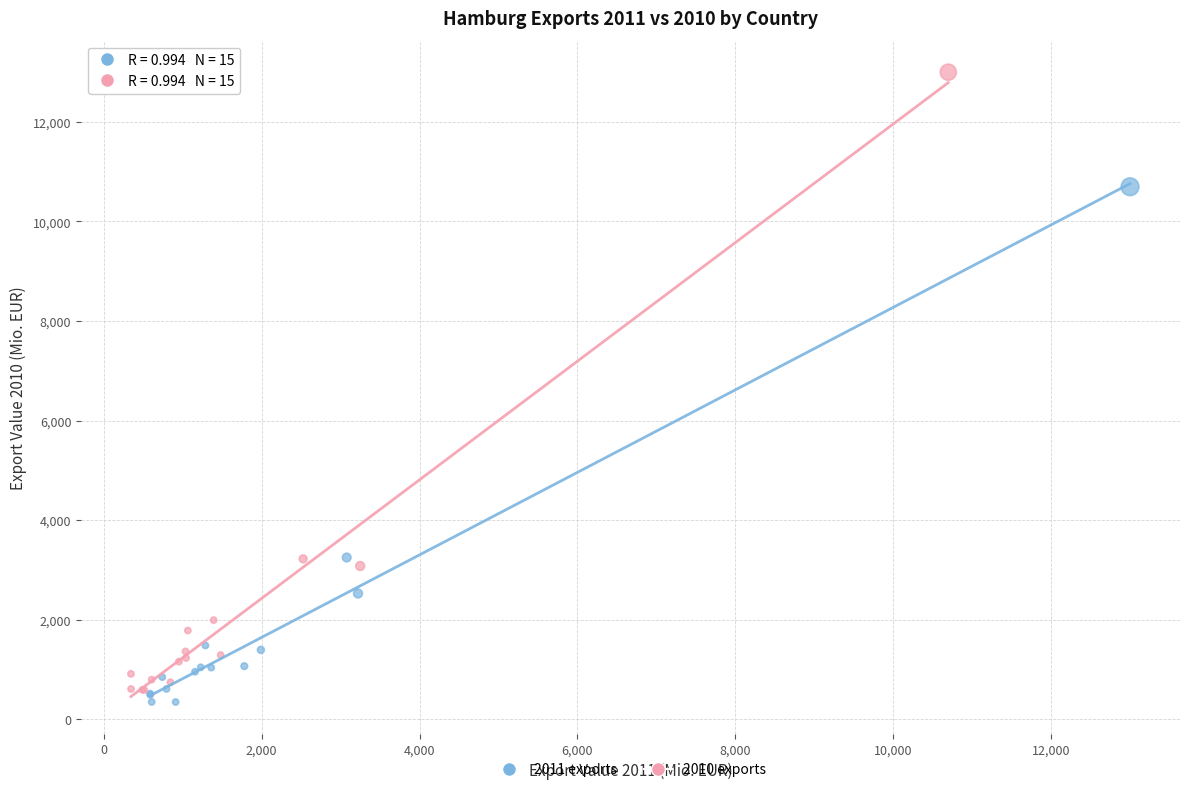

Which series has the widest spread of Y values?

2010 exports